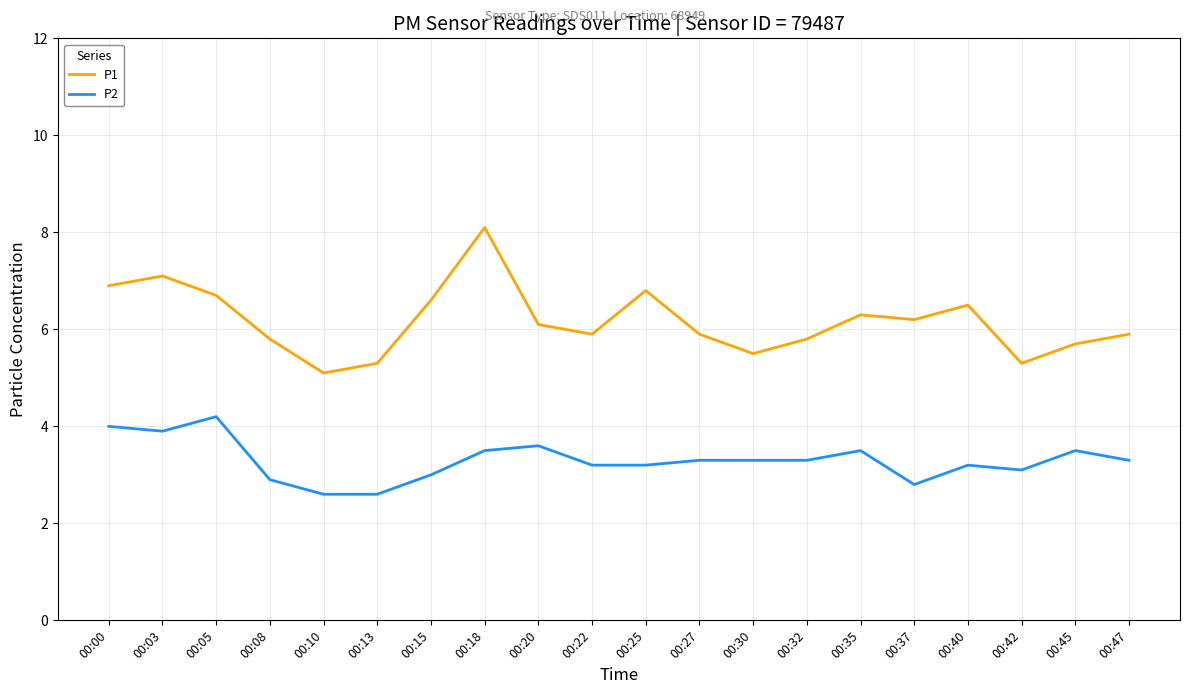

What is the total value across all series at 00:05?

10.9